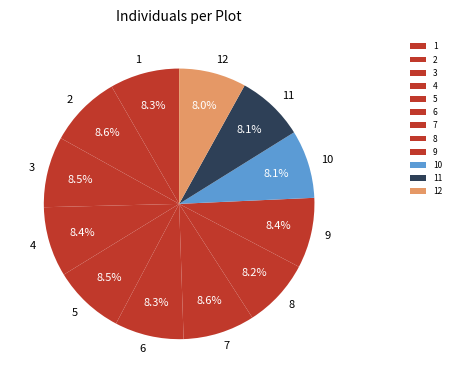

Does 3 represent more than half of the total?

No